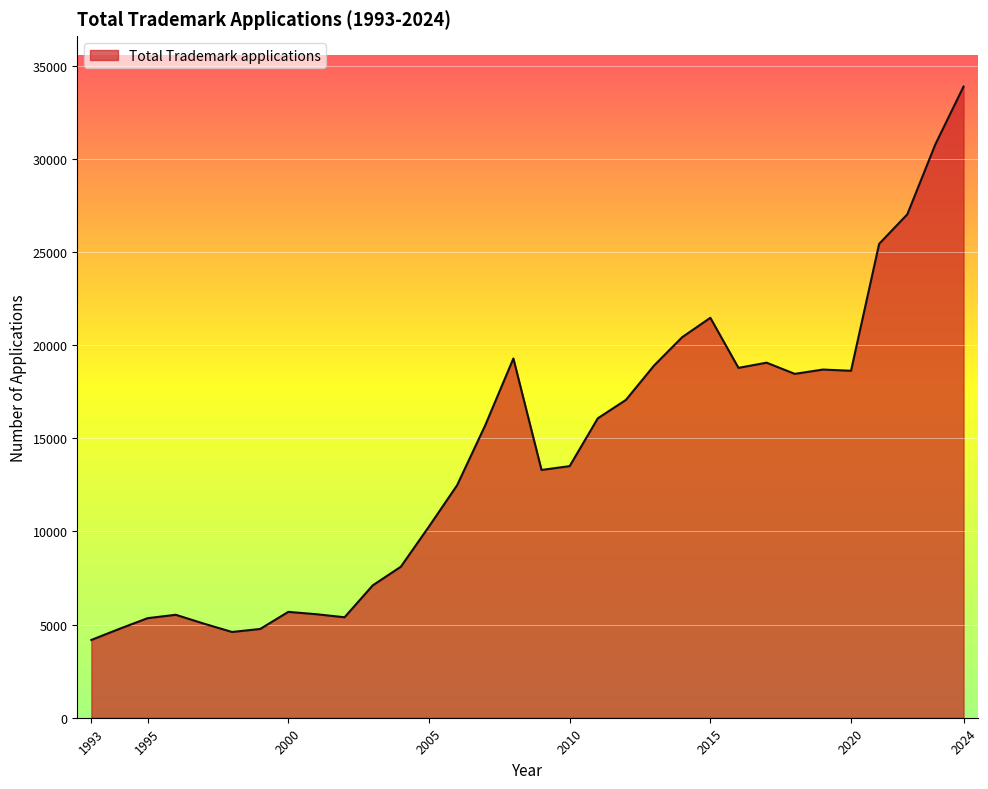

How many lines are shown in the chart?

1